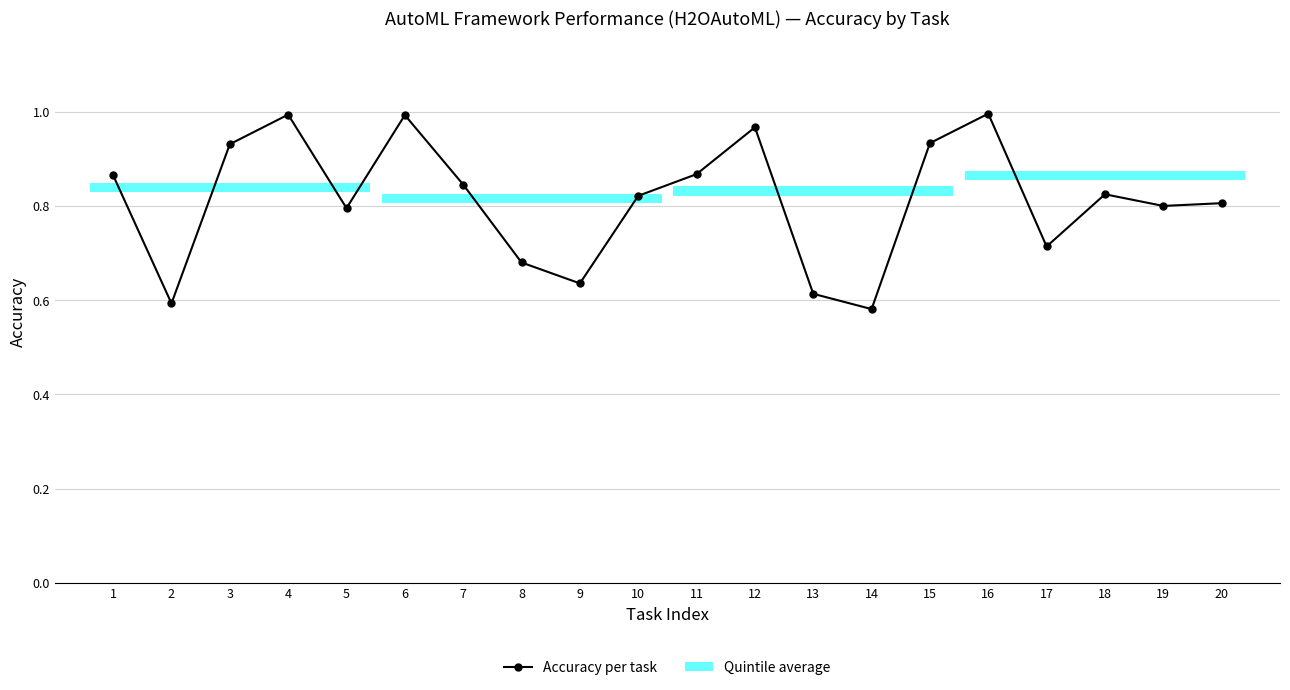

Reading right to left, transcribe all the data shown in this chart.

20=0.8	19=0.8	18=0.8	17=0.7	16=1.0	15=0.9	14=0.6	13=0.6	12=1.0	11=0.9	10=0.8	9=0.6	8=0.7	7=0.8	6=1.0	5=0.8	4=1.0	3=0.9	2=0.6	1=0.9